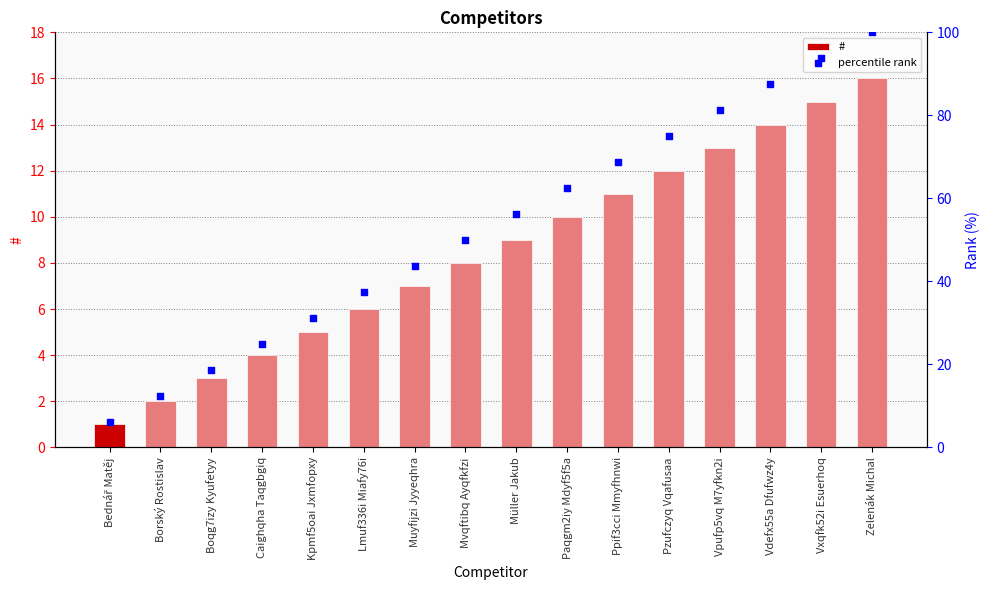

Is the value of # at Bednář Matěj greater than the value of percentile rank at Muyfijzi Jyyeqhra?

No